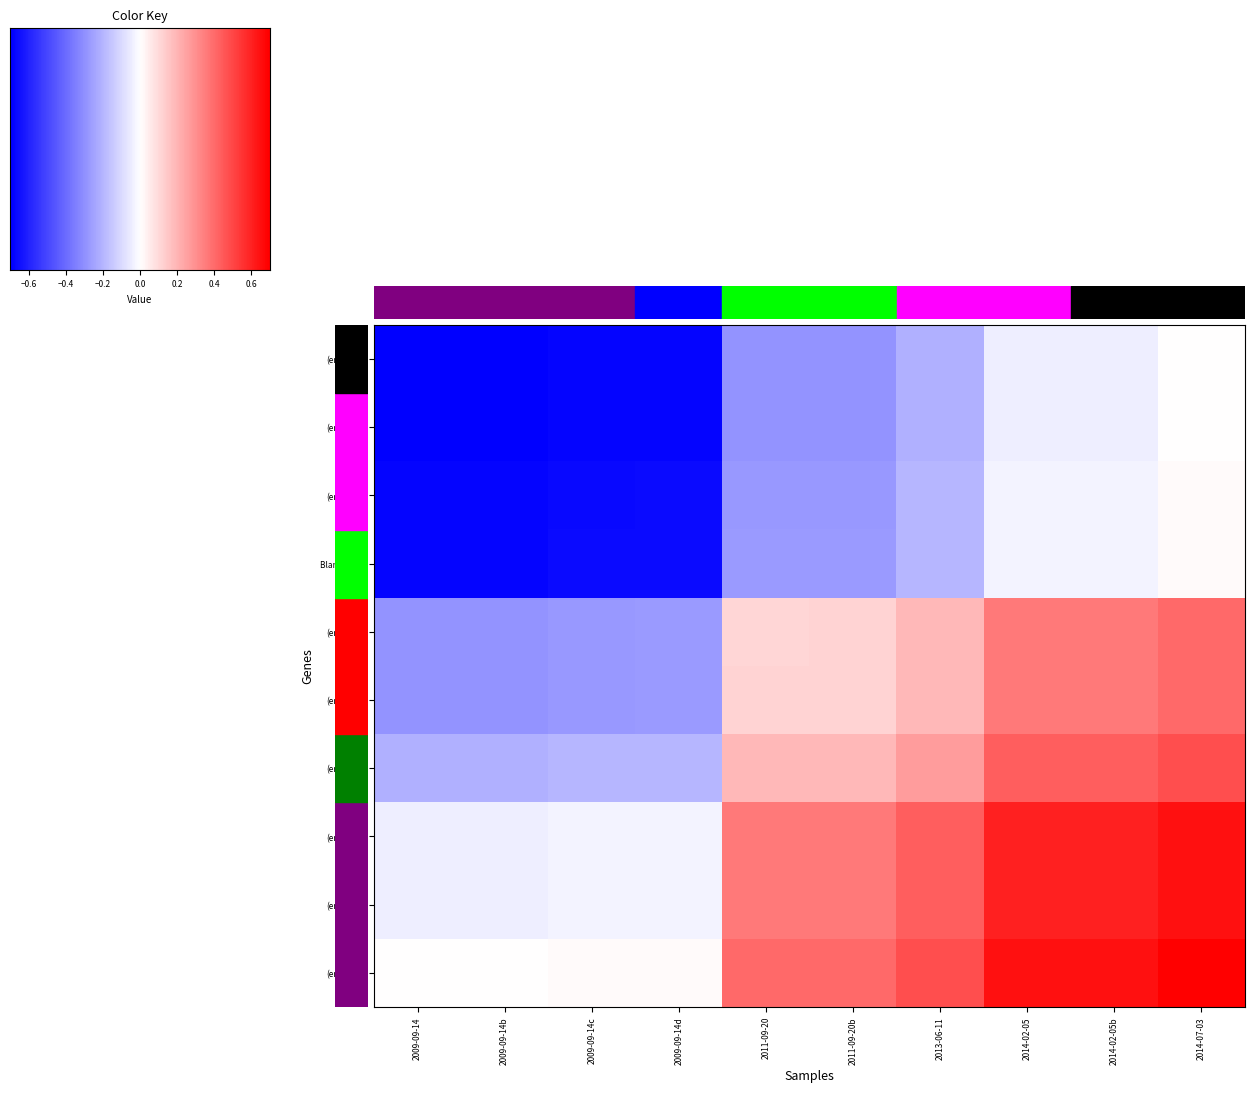

What is the smallest value displayed?

-1.0